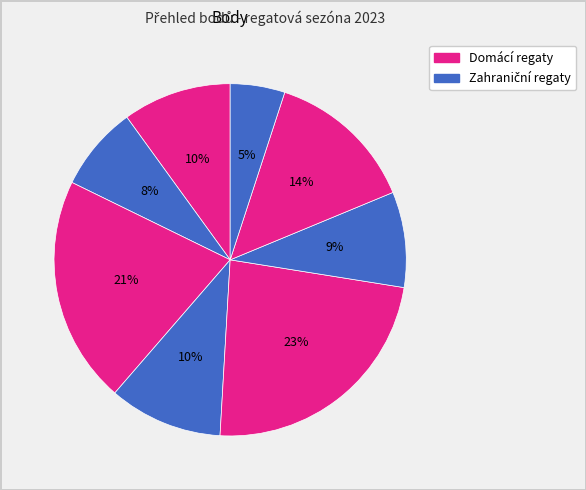

How many segments does this pie chart have?

8